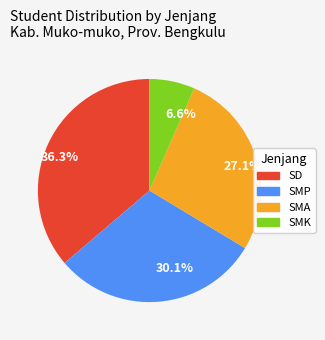

Which slice is the largest?

36.3%